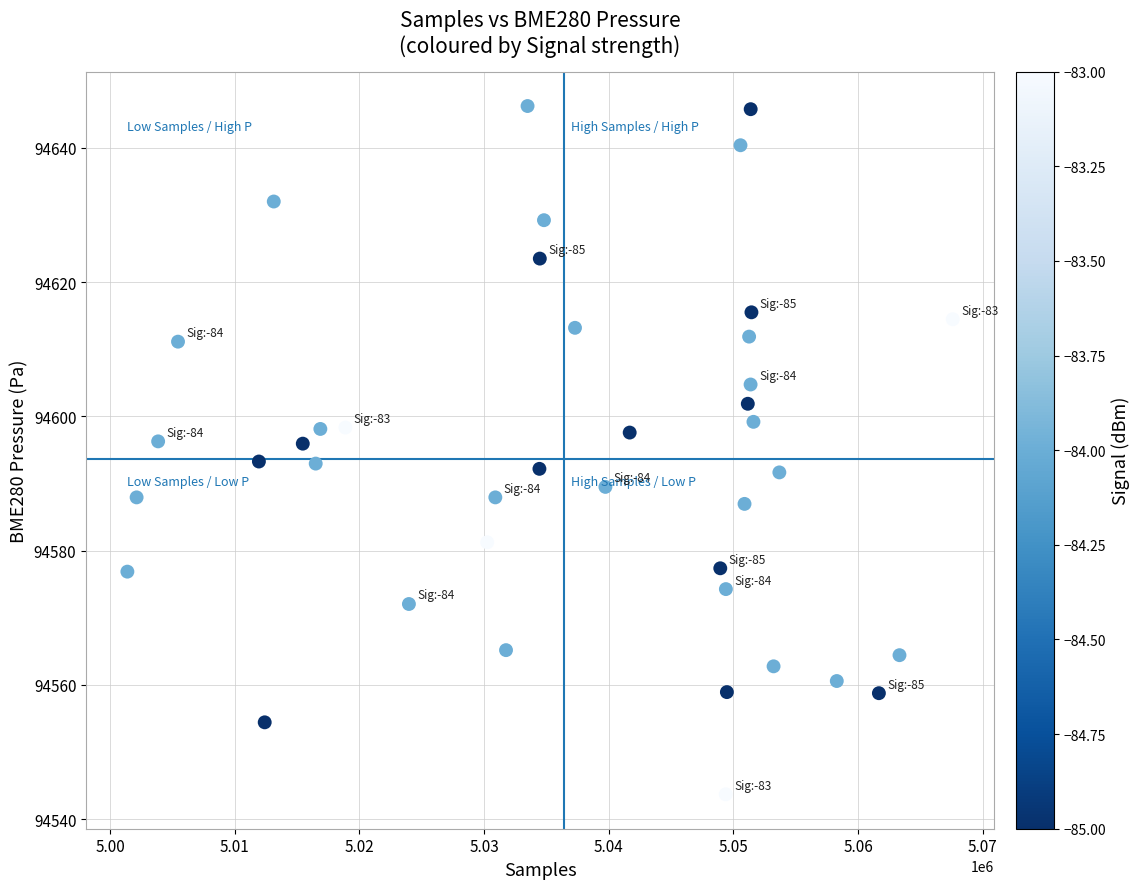

What is the range of X values (max minus min)?

66209.0